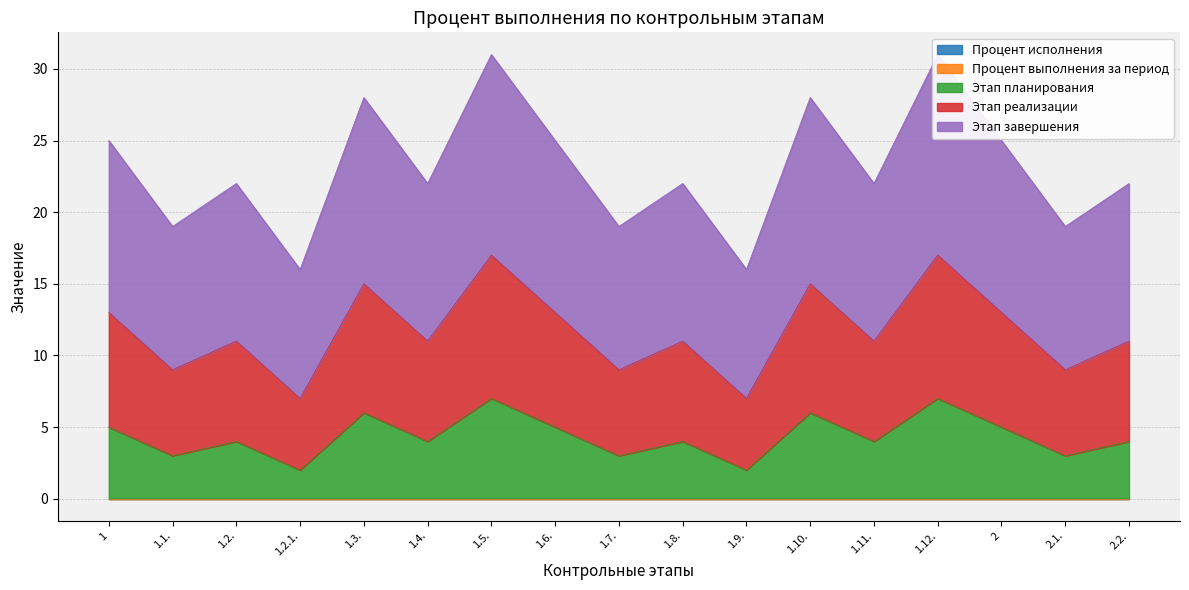

The Этап 3 series shows 11 at 1.2.1.. True or false?

False